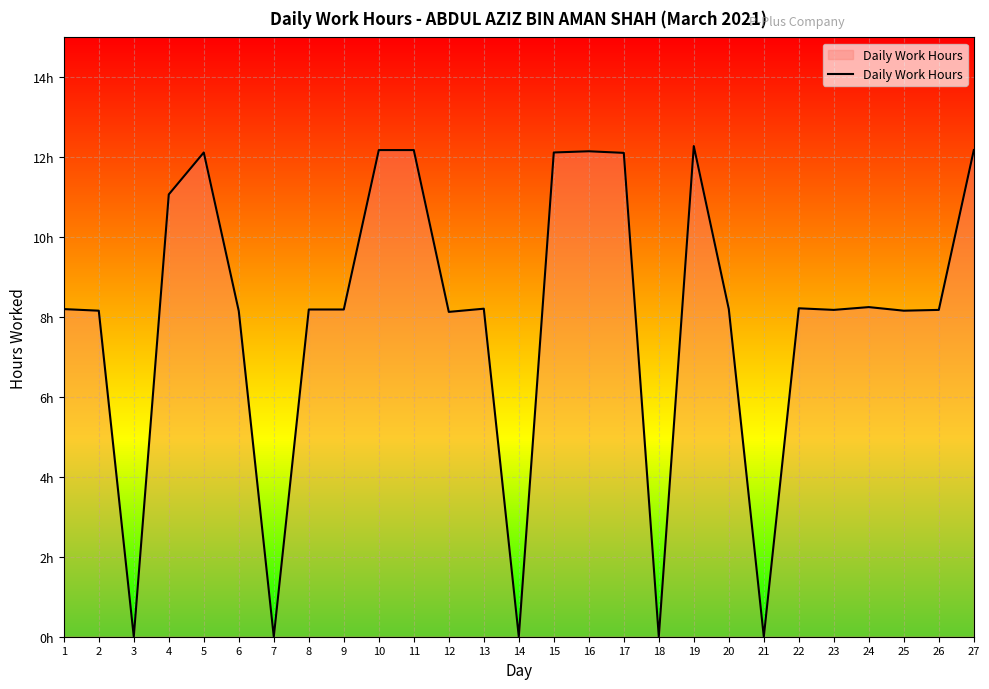

Reading right to left, transcribe all the data shown in this chart.

27=12.2	26=8.2	25=8.2	24=8.2	23=8.2	22=8.2	21=0.0	20=8.2	19=12.3	18=0.0	17=12.1	16=12.2	15=12.1	14=0.0	13=8.2	12=8.1	11=12.2	10=12.2	9=8.2	8=8.2	7=0.0	6=8.2	5=12.1	4=11.1	3=0.0	2=8.2	1=8.2